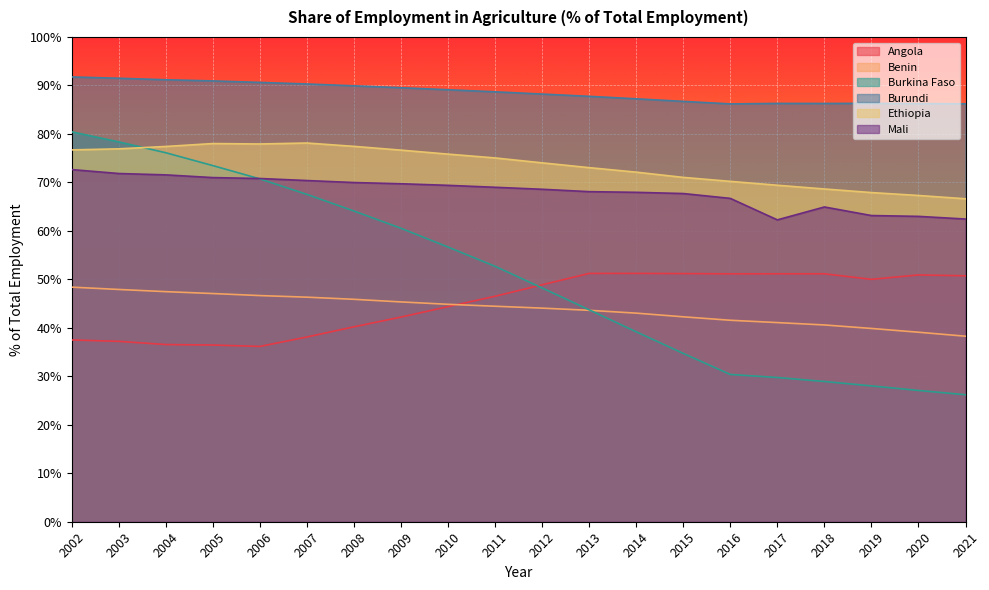

Rank the series at 2017 from lowest to highest value.

Burkina Faso, Benin, Angola, Mali, Ethiopia, Burundi